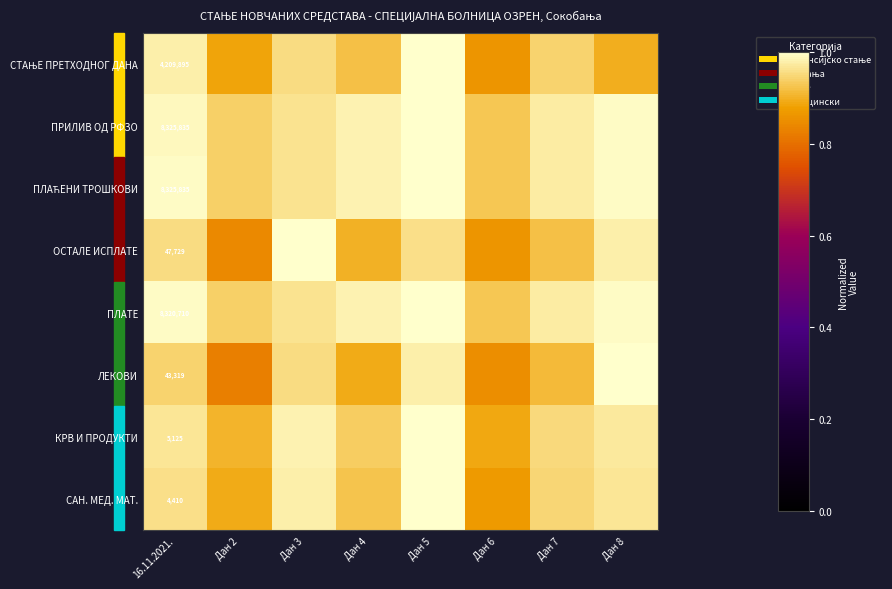

What is the difference between the second highest and minimum values in the СТАЊЕ ПРЕТХОДНОГ ДАНА series?

0.1